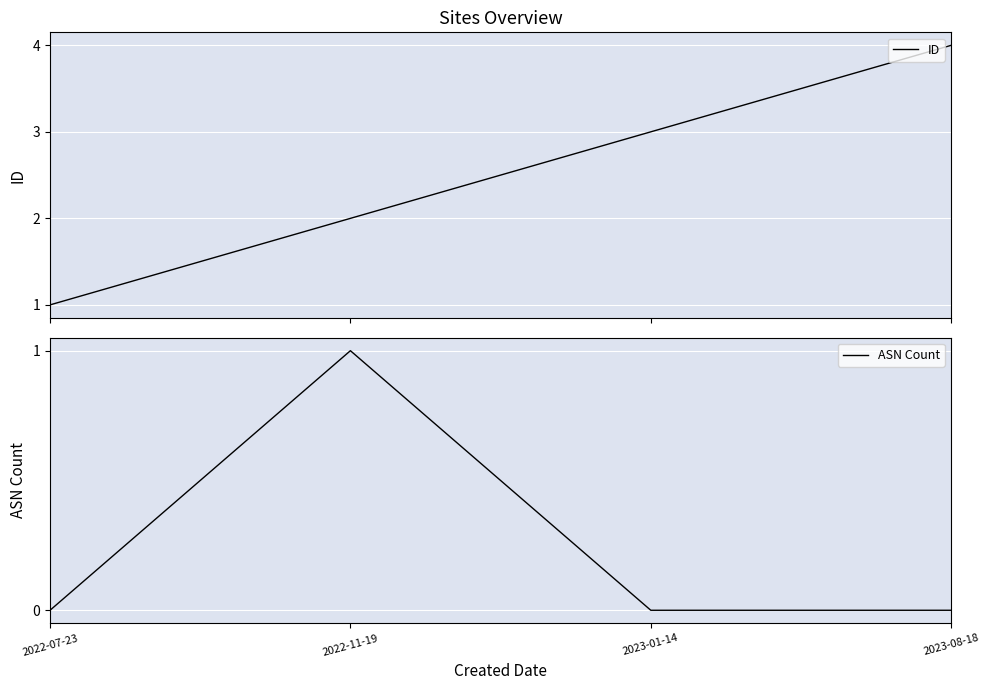

How many values in the ID series are below 3?

2